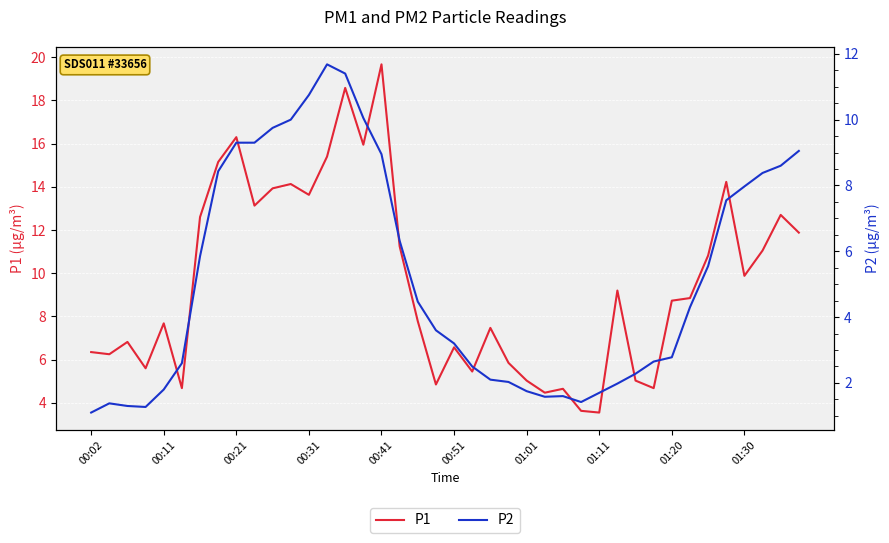

At which category is the sum across all series the highest?

14